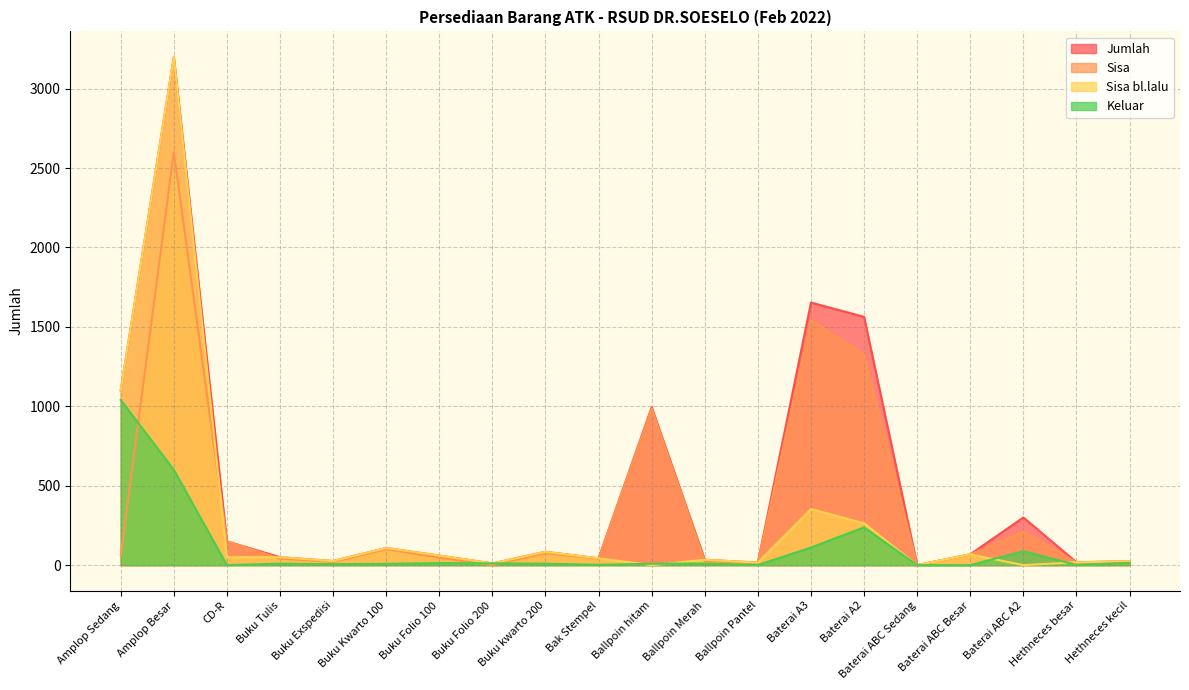

Where do Sisa and Keluar first cross each other?

Amplop Sedang and Amplop Besar